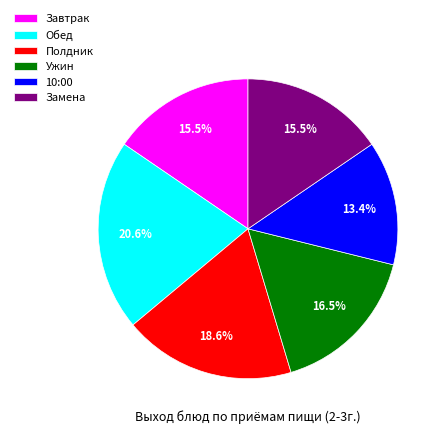

Which has a higher value, Обед or Завтрак?

Обед